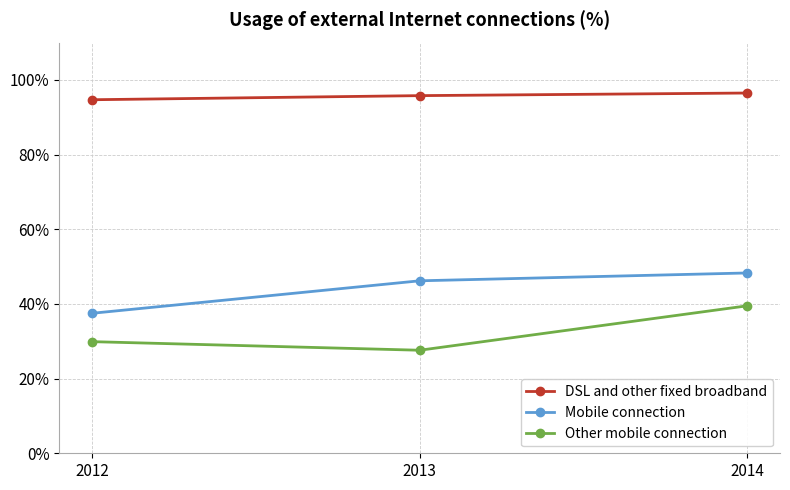

True or false: Other mobile connection has a value of 39.5 at 2014.

True